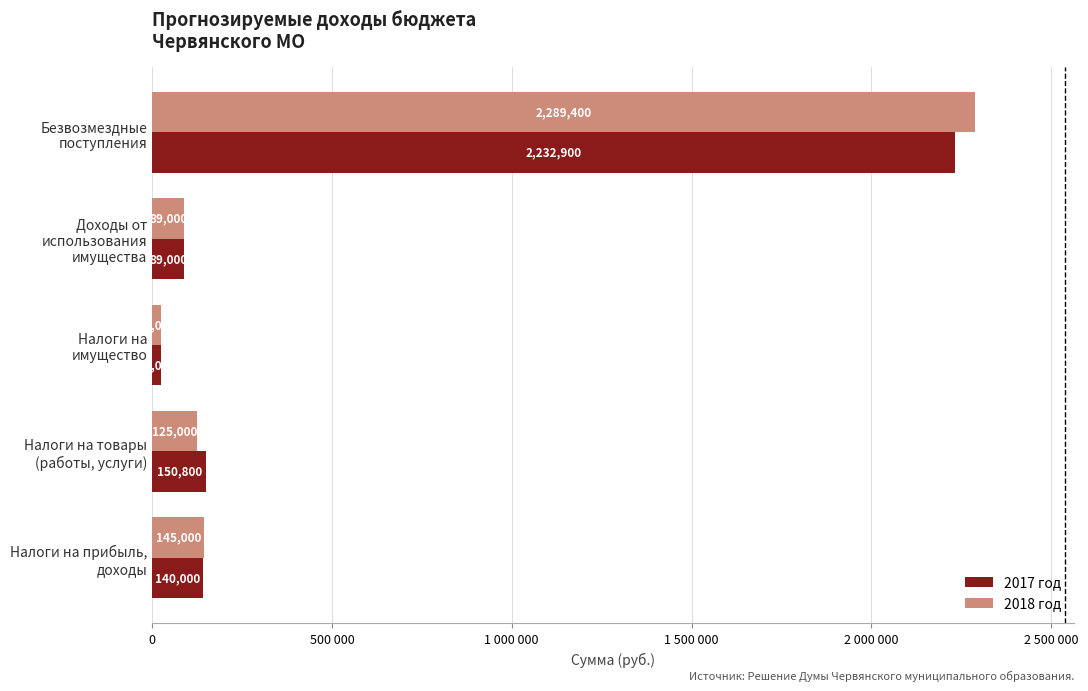

What are all the series names shown in the legend?

2017 год, 2018 год